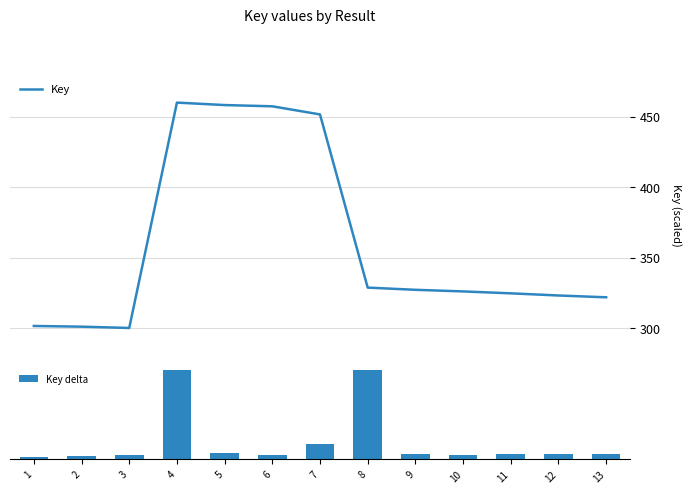

What is the sum of the Key delta values at 9 and 5?

5.3